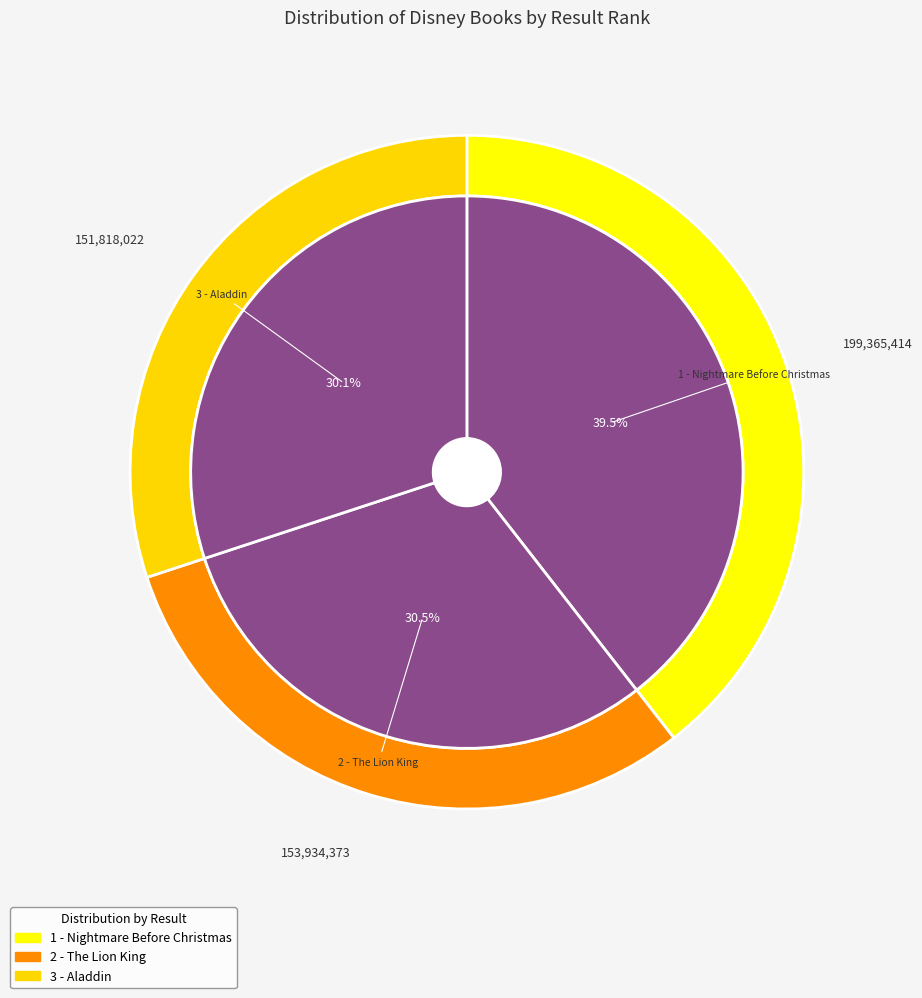

What percentage is the 1 - Nightmare Before Christmas slice, to the nearest percent?

39%